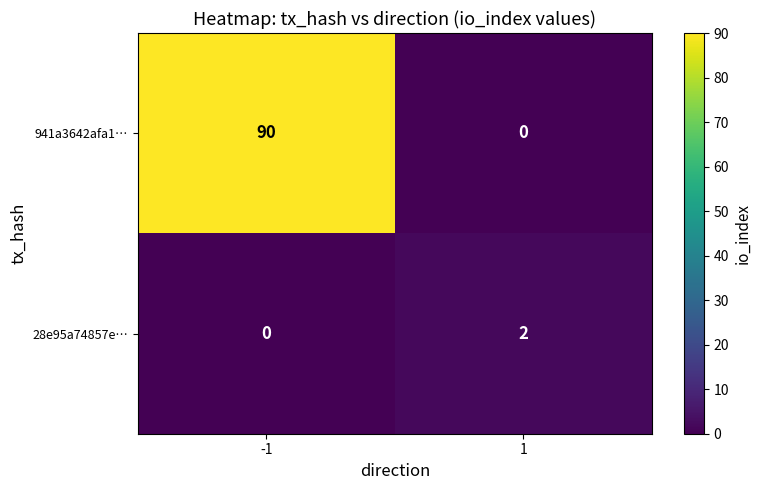

At how many categories does at least one series exceed 38?

1